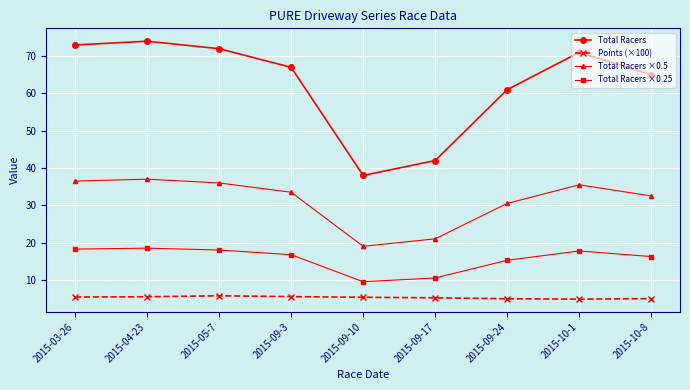

Which series has the widest spread of values?

Total Racers